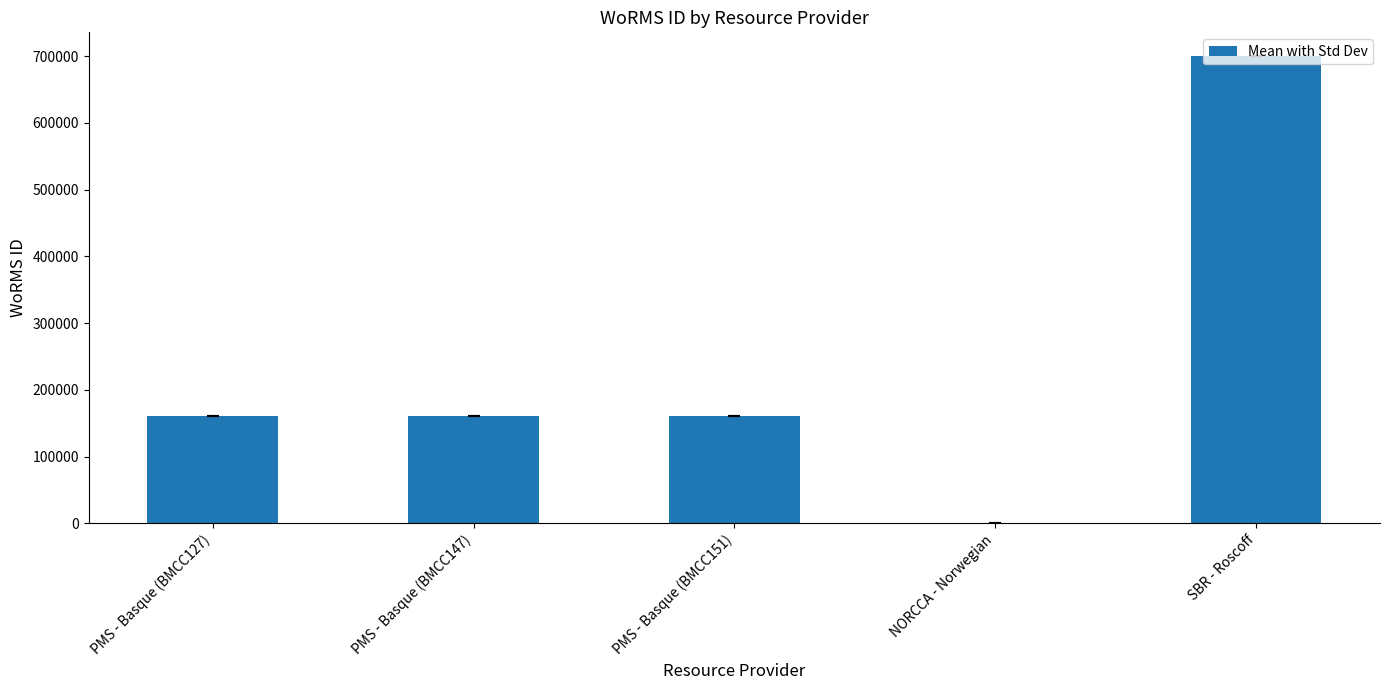

What is the change in value from NORCCA - Norwegian to SBR - Roscoff?

+700633